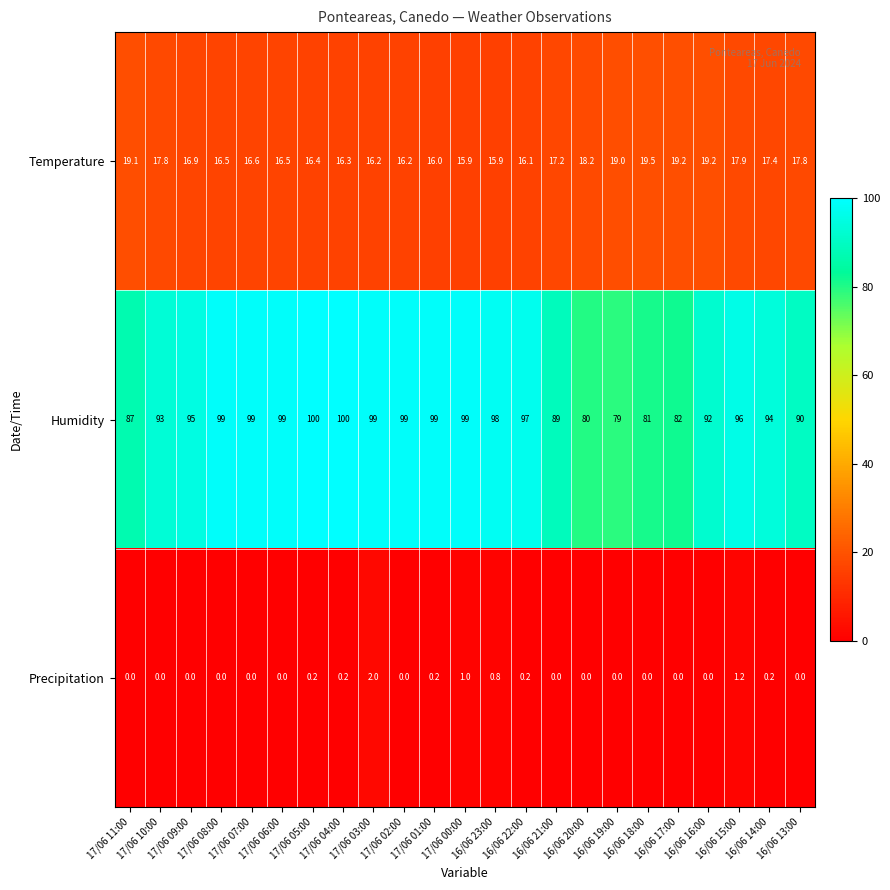

Which series has the largest total across all categories?

Humidity